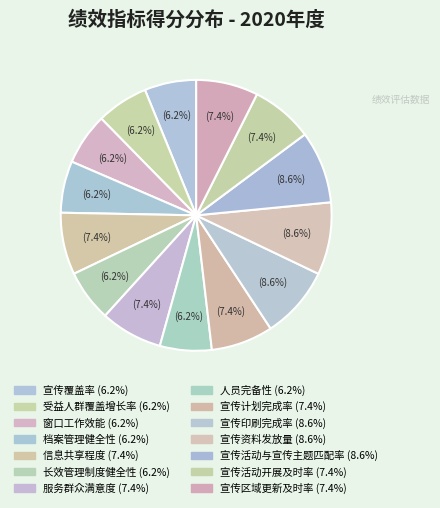

True or false: 宣传活动开展及时率 accounts for 7% of the total.

True